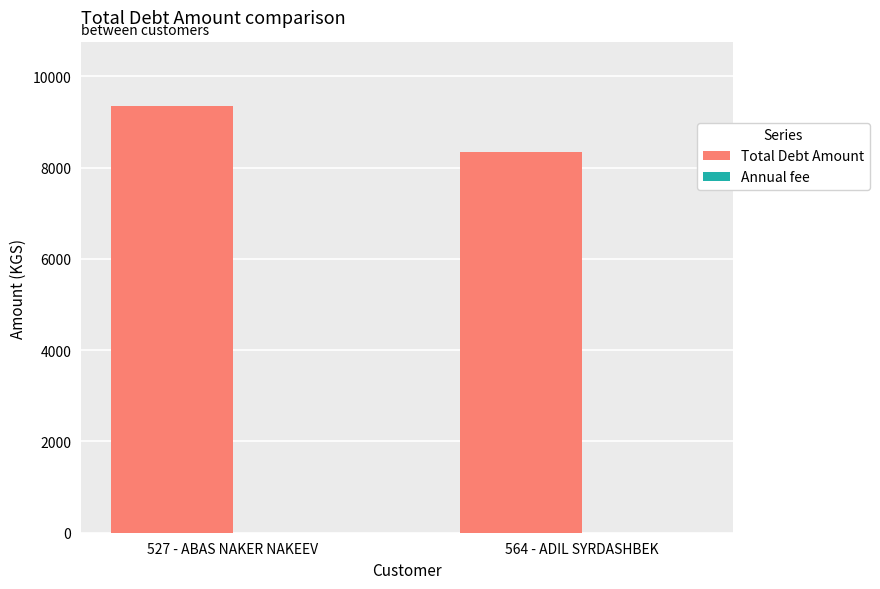

What is the ratio of the value at 527 - ABAS NAKER NAKEEV to the value at 564 - ADIL SYRDASHBEK?

1.1